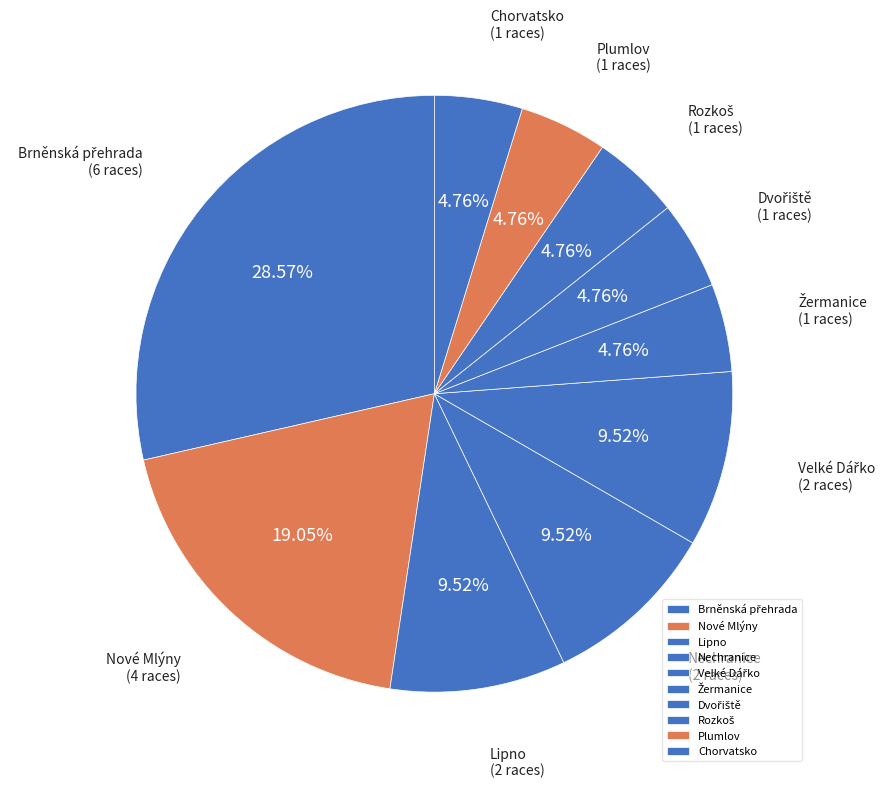

Is there a majority slice in this chart?

No